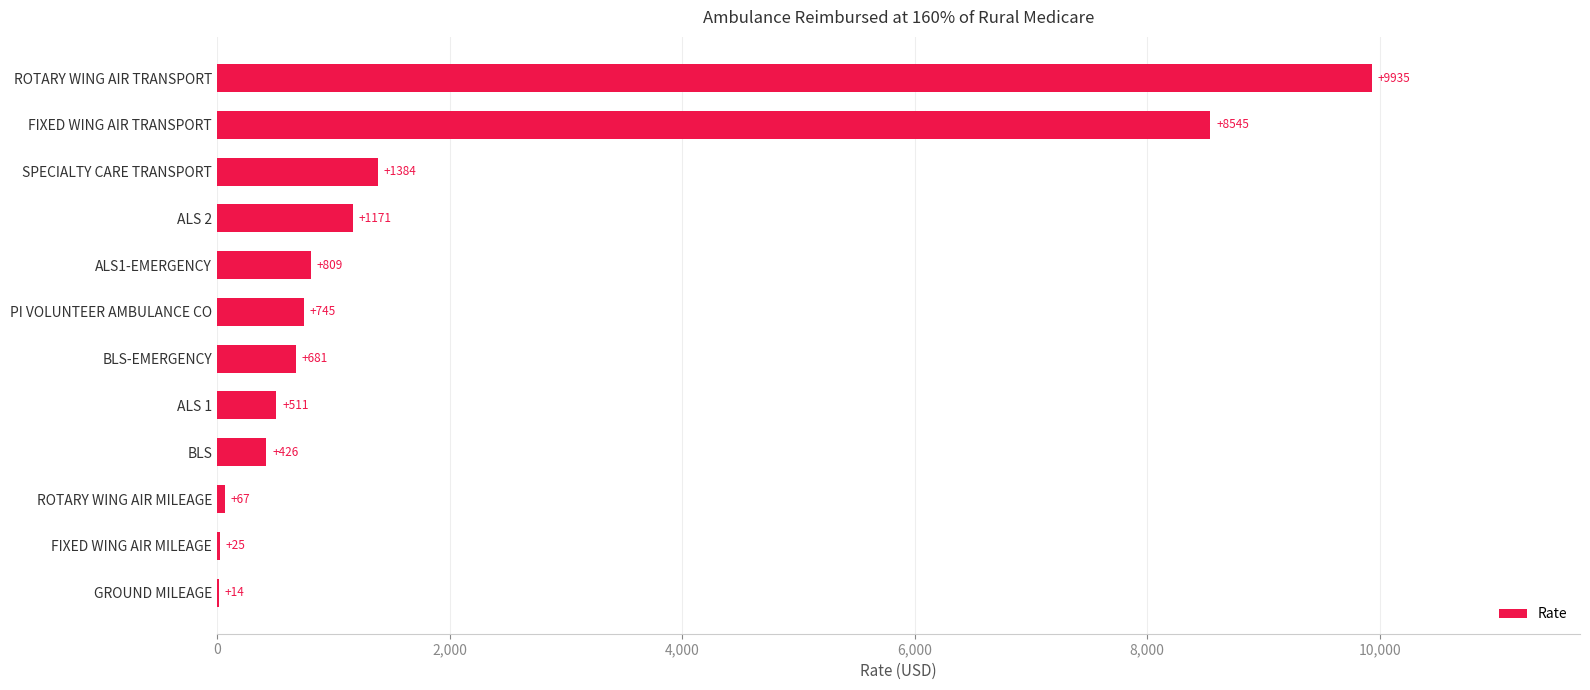

The chart shows a value of 1170.7 at ALS 2. True or false?

True